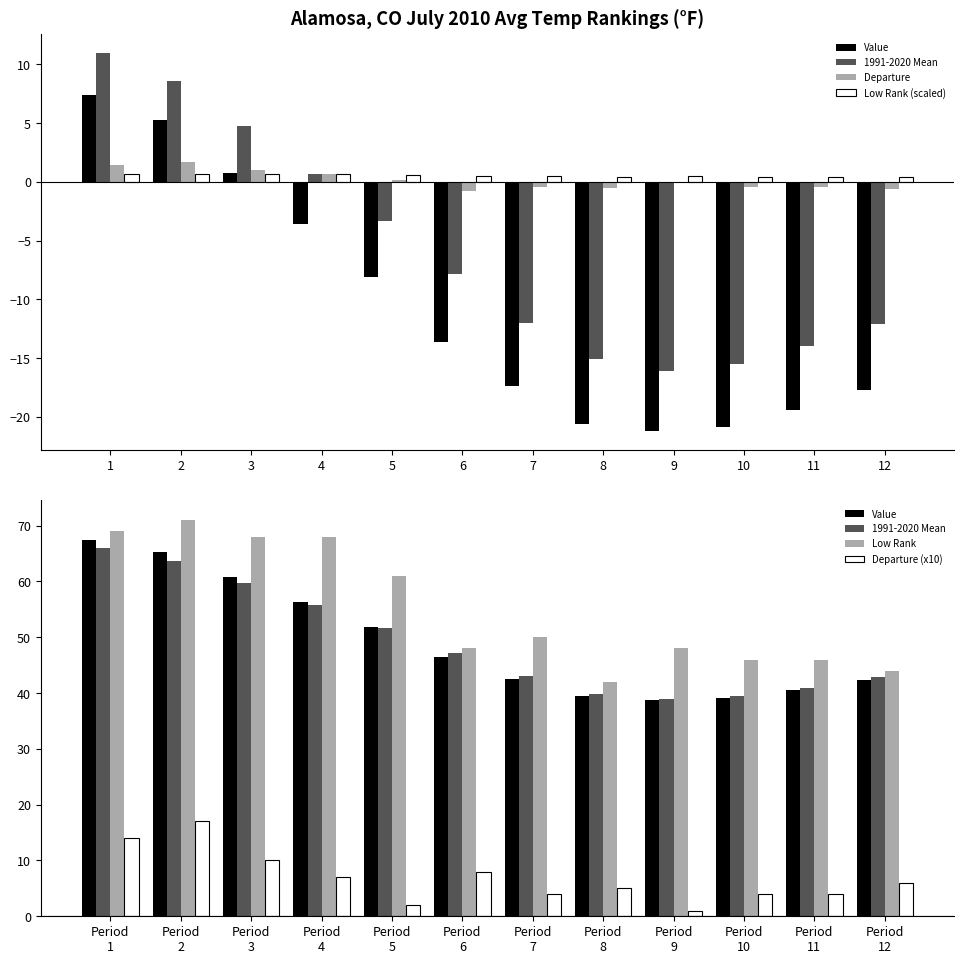

What is the sum of the Value values at Period 10 and Period 11?

79.7